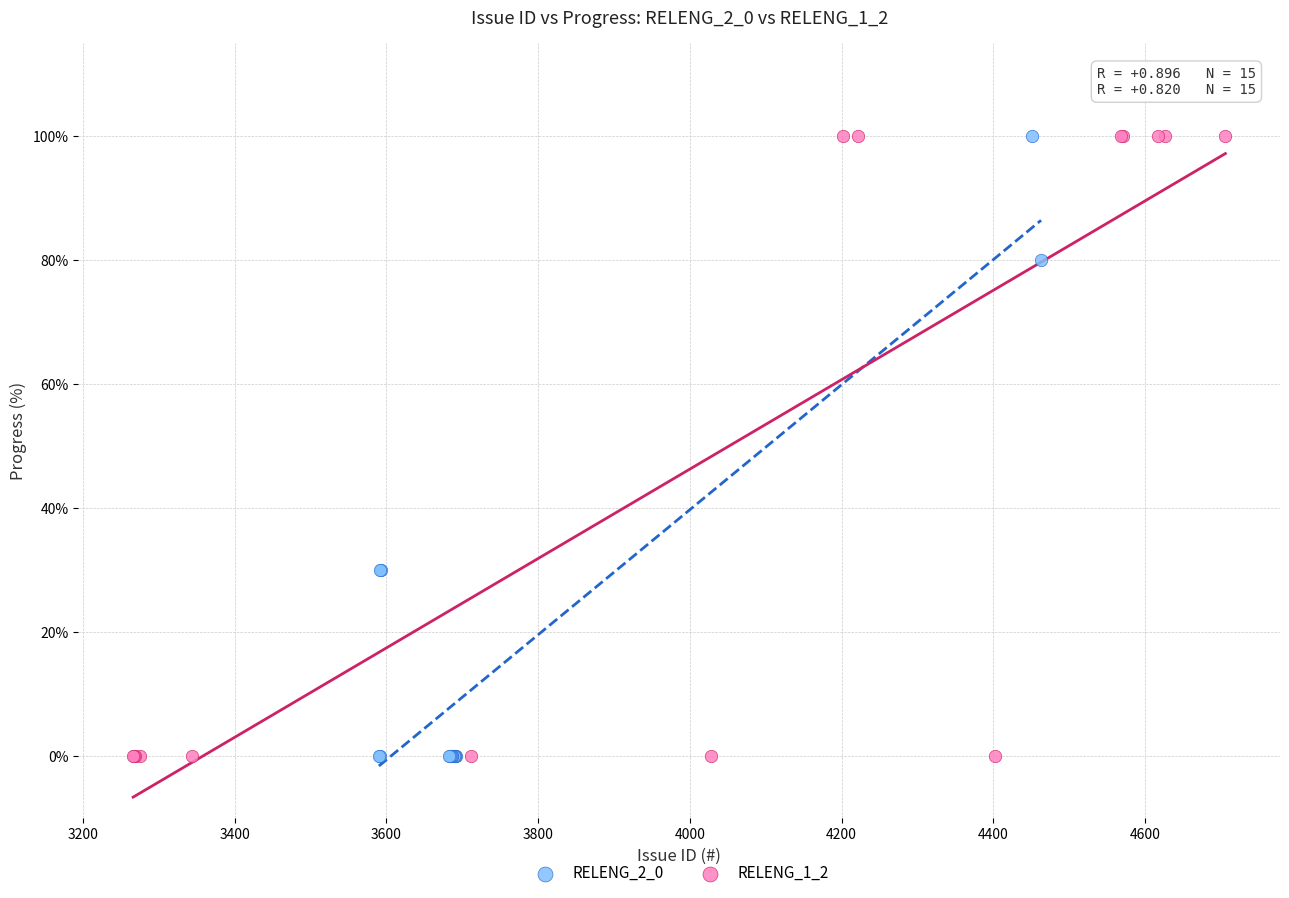

What are all the series names shown in the legend?

RELENG_2_0, RELENG_1_2